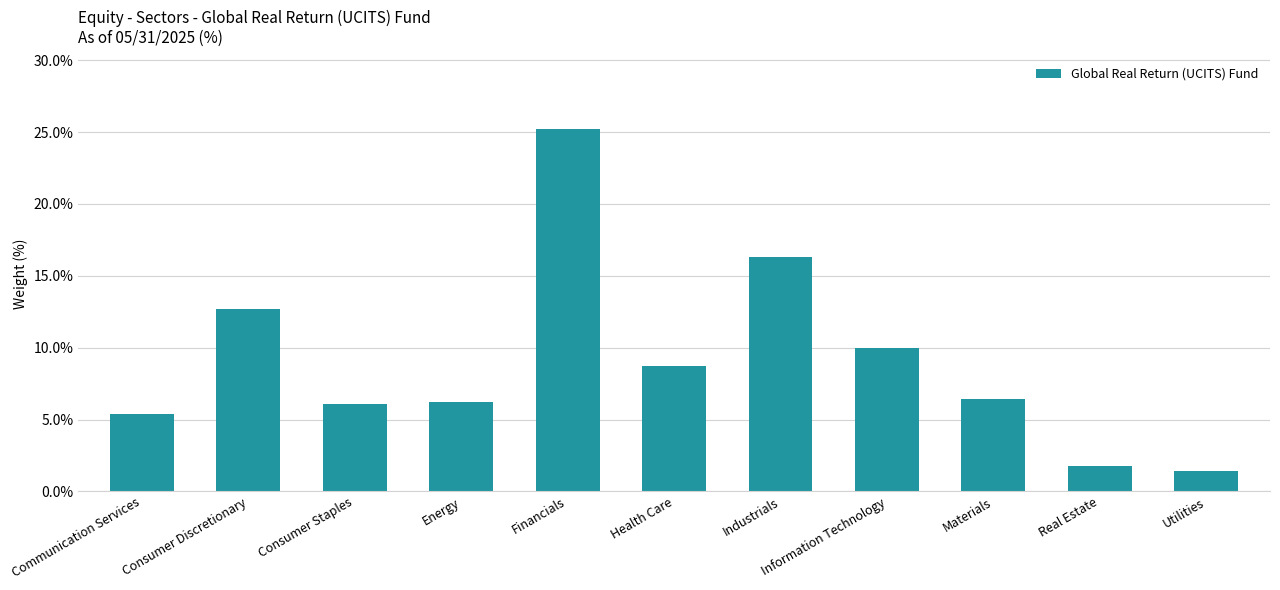

What is the change in value from Materials to Utilities?

-5.0